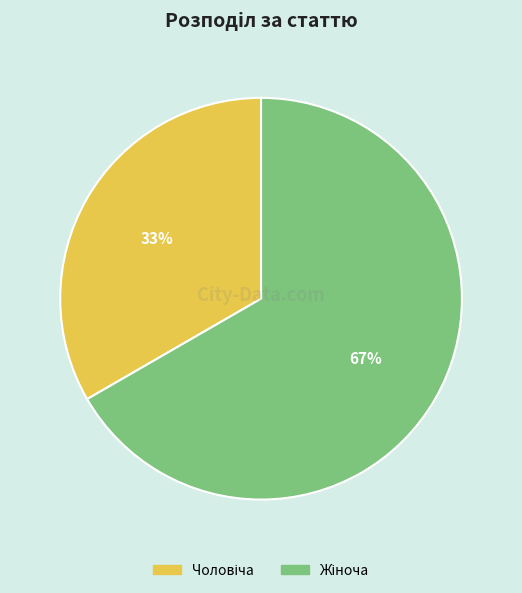

Does any single category account for the majority?

Yes